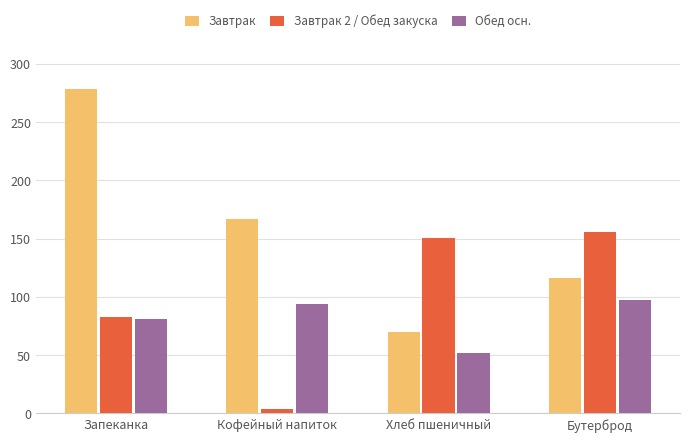

How many bars are there in total?

12